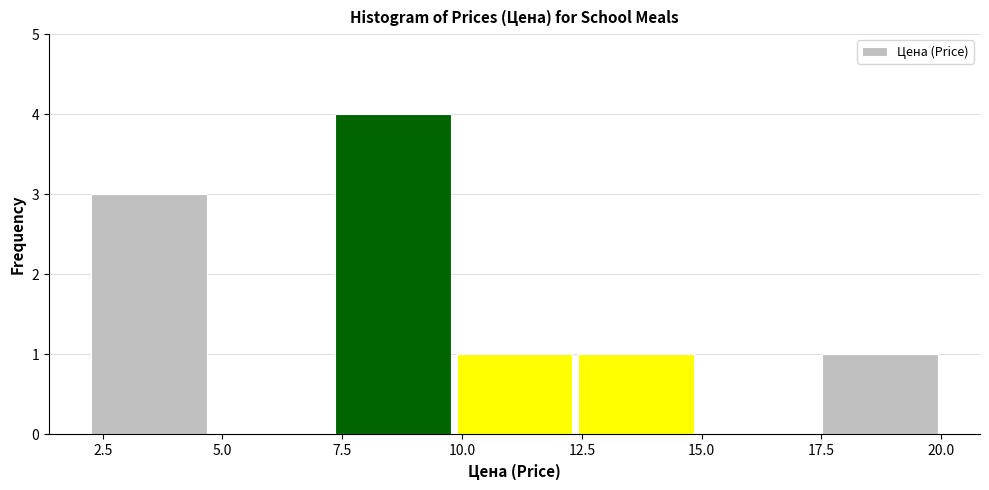

Reading left to right, list every bar in this chart as the range it spans on the x-axis followed by its height. Neither the bar edges nor the heights are printed on the chart, so give them approximately, as read against the axes.

2.0 to 4.5: 3
4.5 to 7.5: 0
7.5 to 10.0: 4
10.0 to 12.5: 1
12.5 to 15.0: 1
15.0 to 17.5: 0
17.5 to 20.0: 1